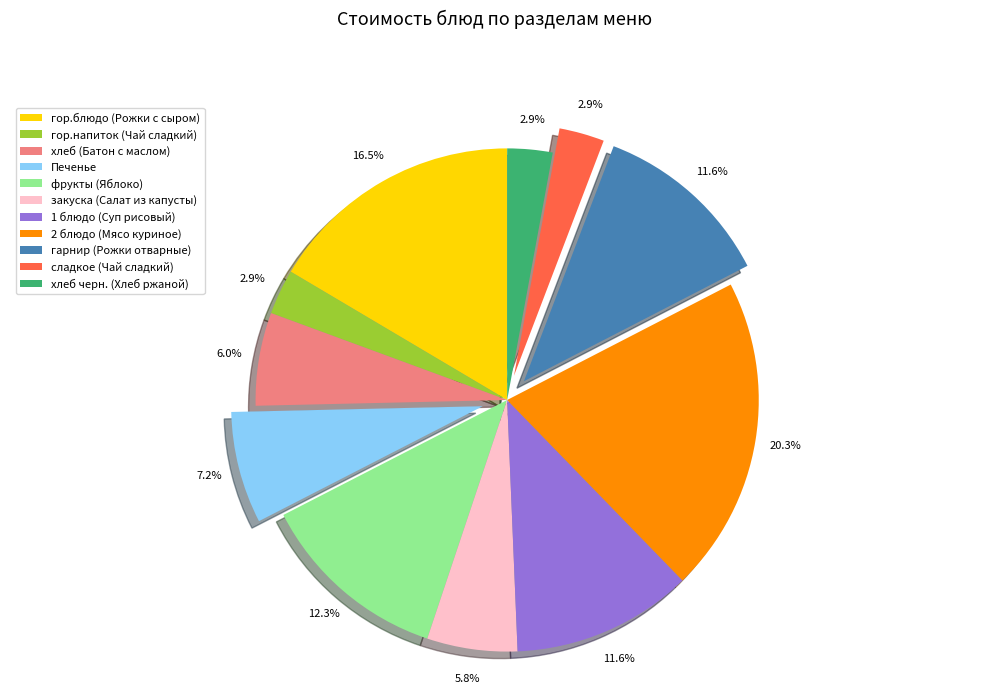

Approximately how many times larger is the value at гарнир (Рожки отварные) compared to Печенье?

1.6